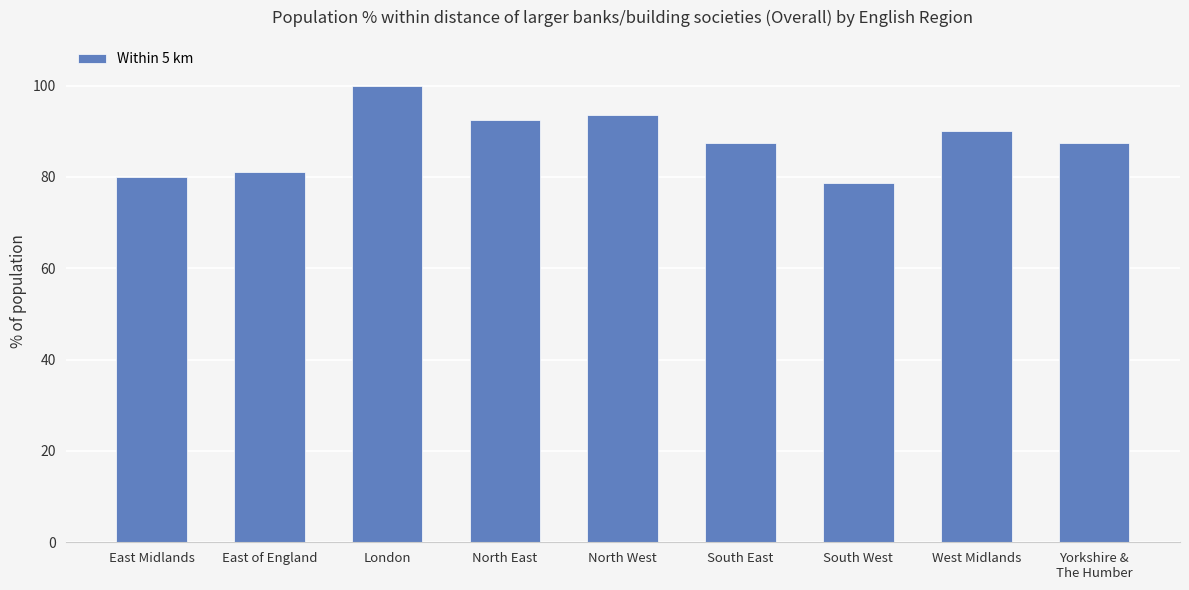

What is the label of the 5th bar from the right?

North West